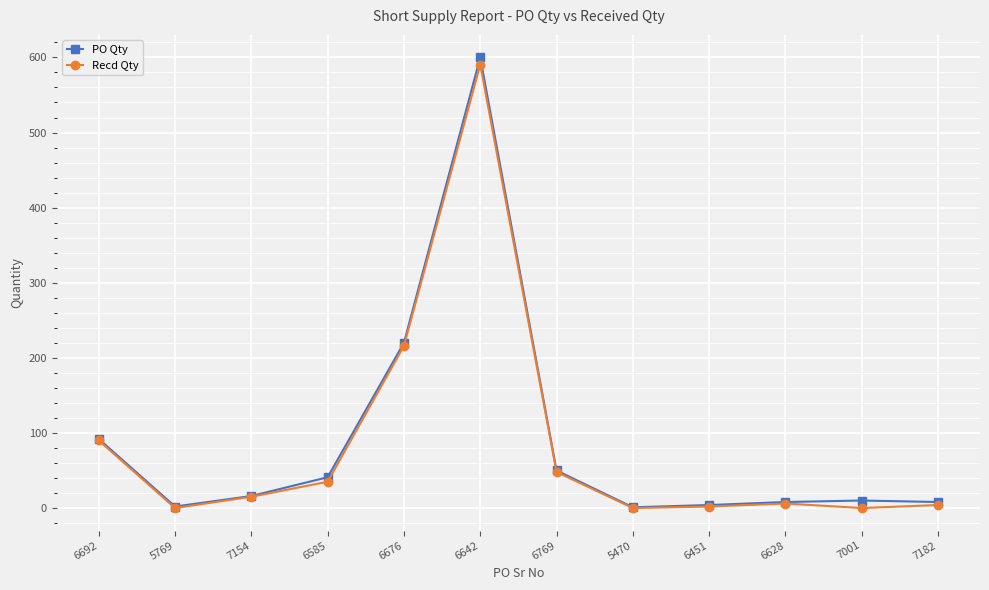

What is the spread (max minus min) of values at 7182?

4.0